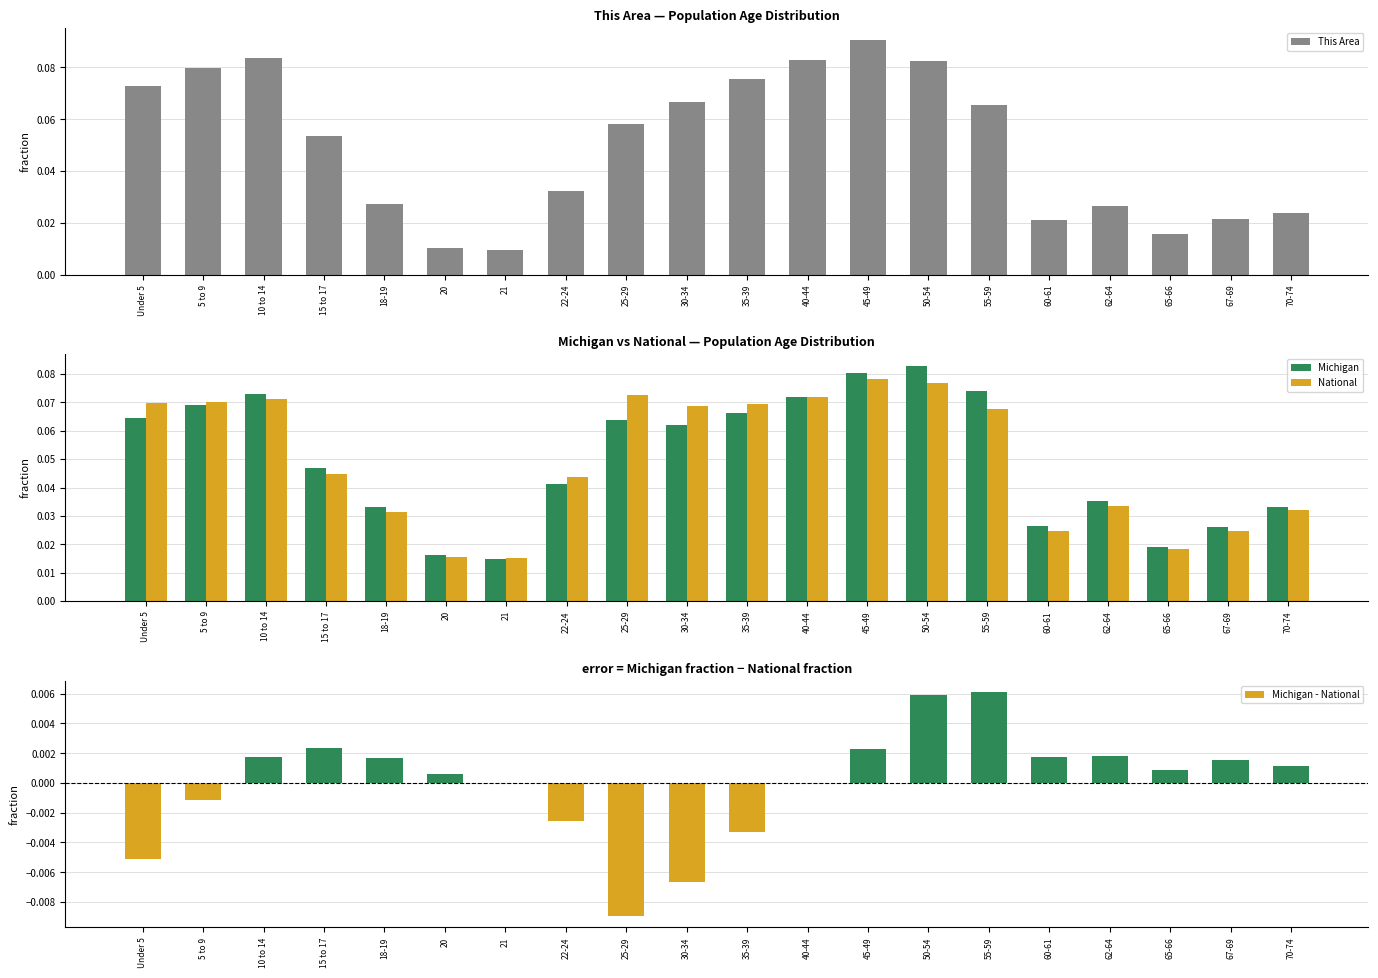

List the labels in order of Michigan - National value, smallest first.

25-29, 30-34, Under 5, 35-39, 22-24, 5 to 9, 21, 40-44, 20, 65-66, 70-74, 67-69, 18-19, 10 to 14, 60-61, 62-64, 45-49, 15 to 17, 50-54, 55-59